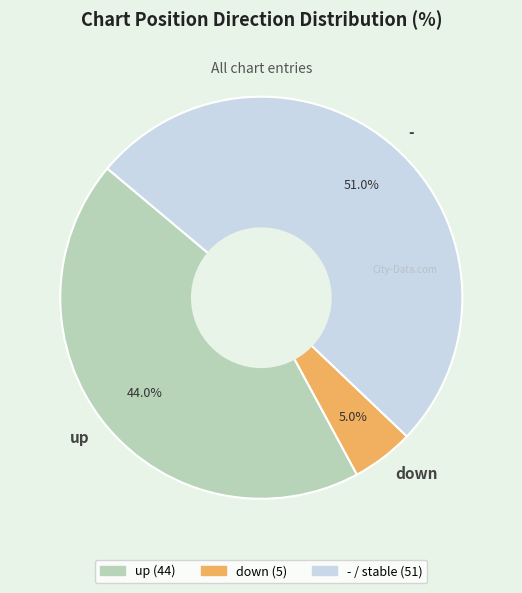

To the nearest percent, what is the average slice percentage?

33%